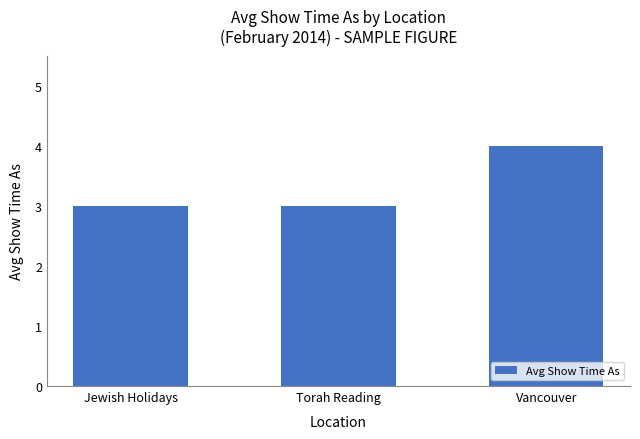

Which category has the highest value across all series?

Vancouver